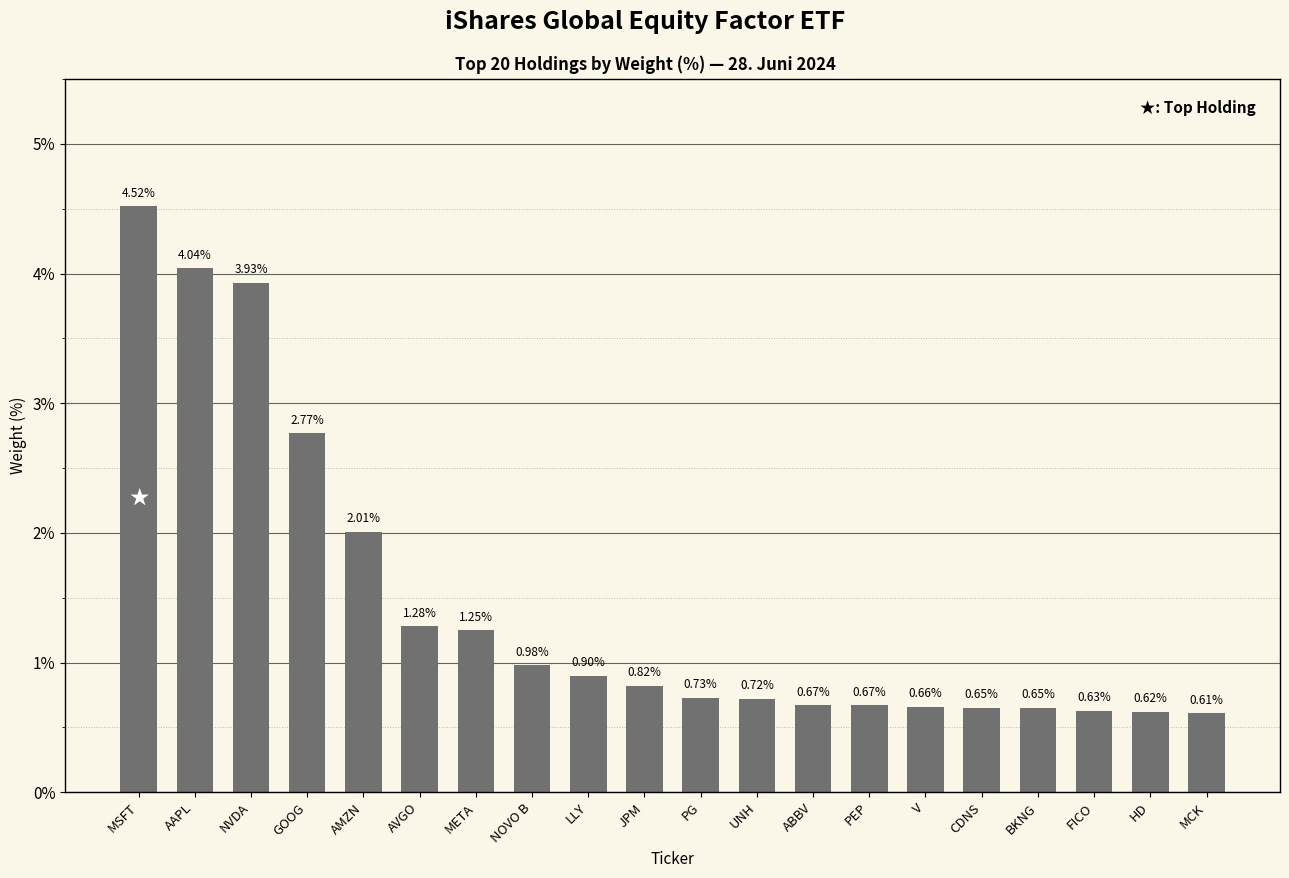

What is the label of the 14th bar from the right?

META